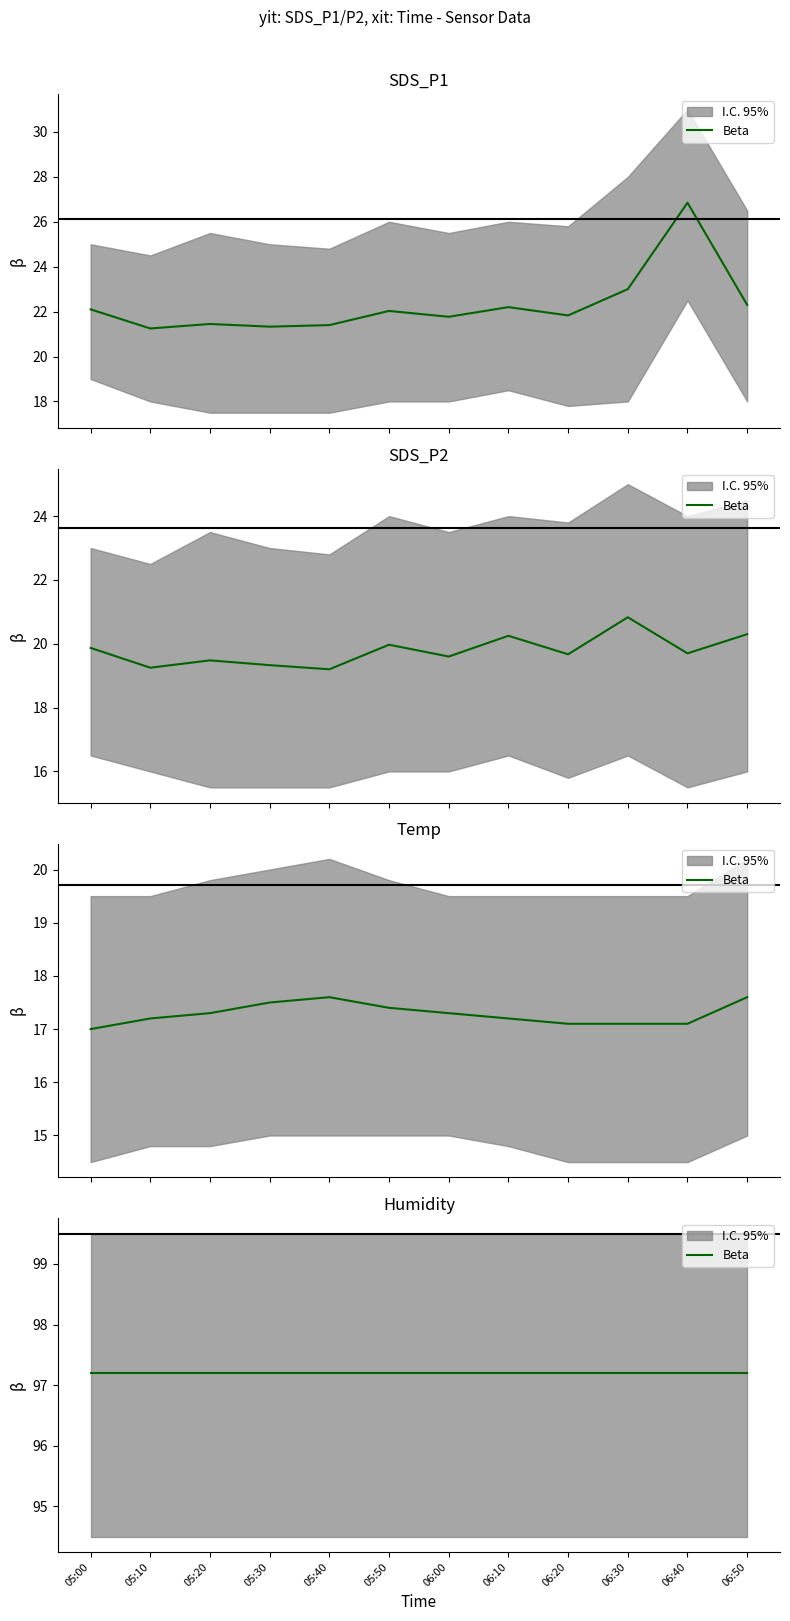

What position from the right is 05:40?

8